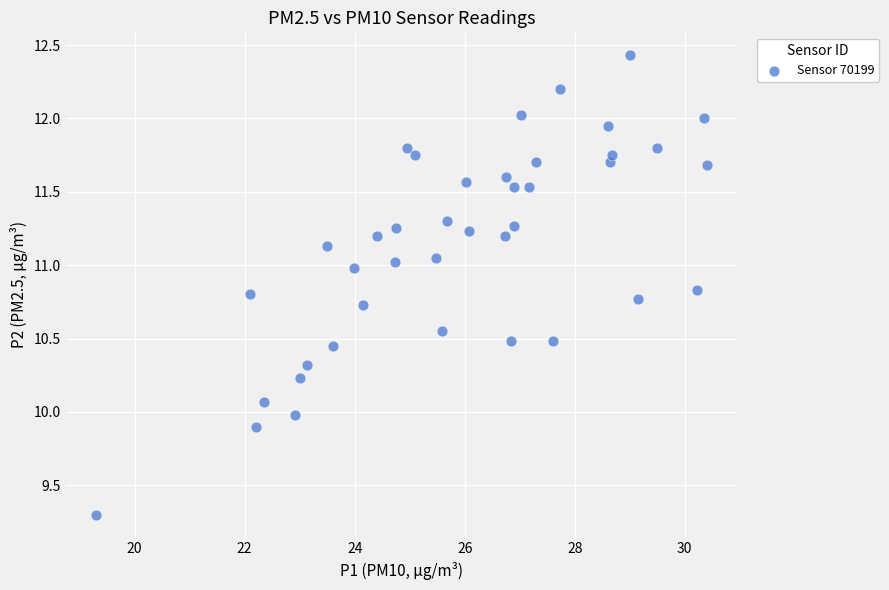

What is the range of Y values (max minus min)?

3.1